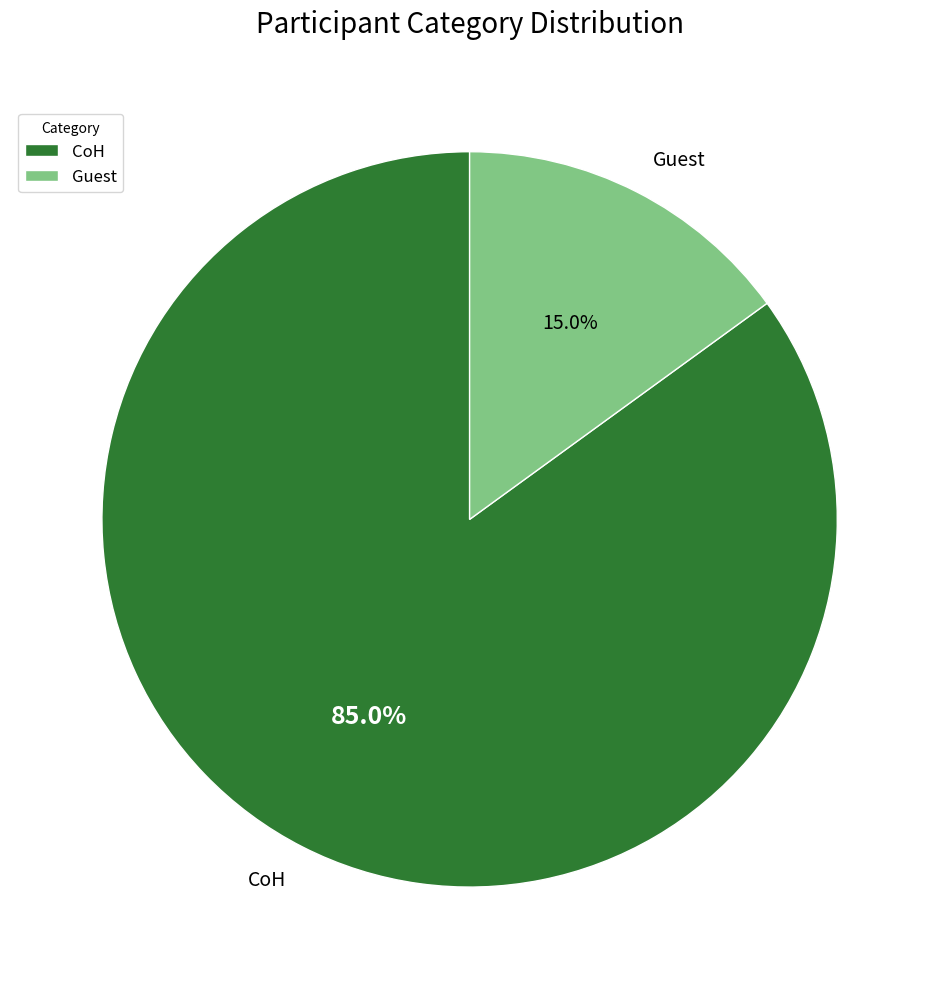

How much of the chart is everything except Guest?

85.0%